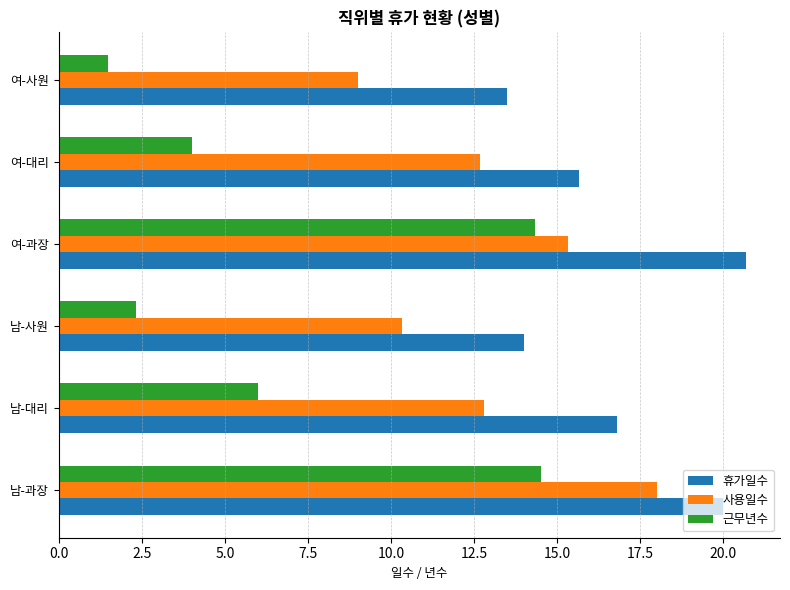

What is the difference between the maximum and minimum values in the 휴가일수 series?

7.2